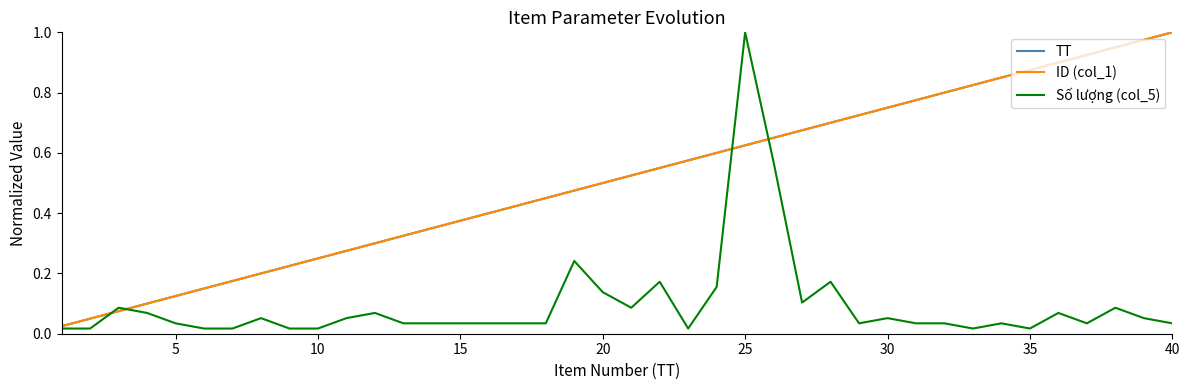

What is the average value of the ID (col_1) series?

0.5